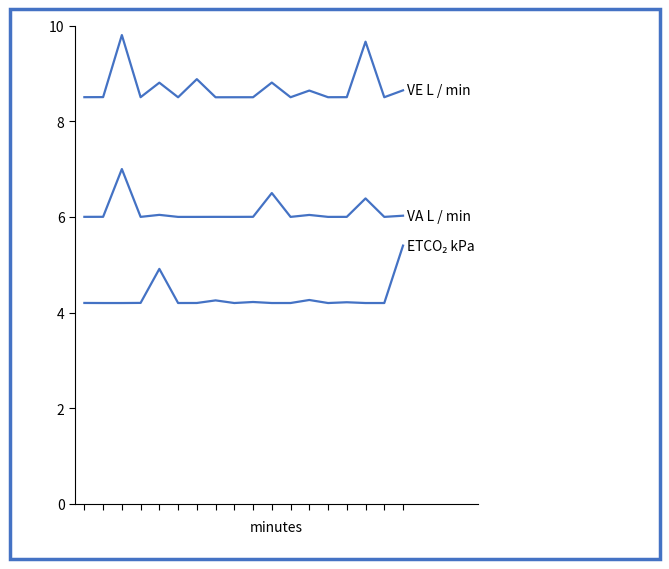

Count the number of data series in this chart.

3